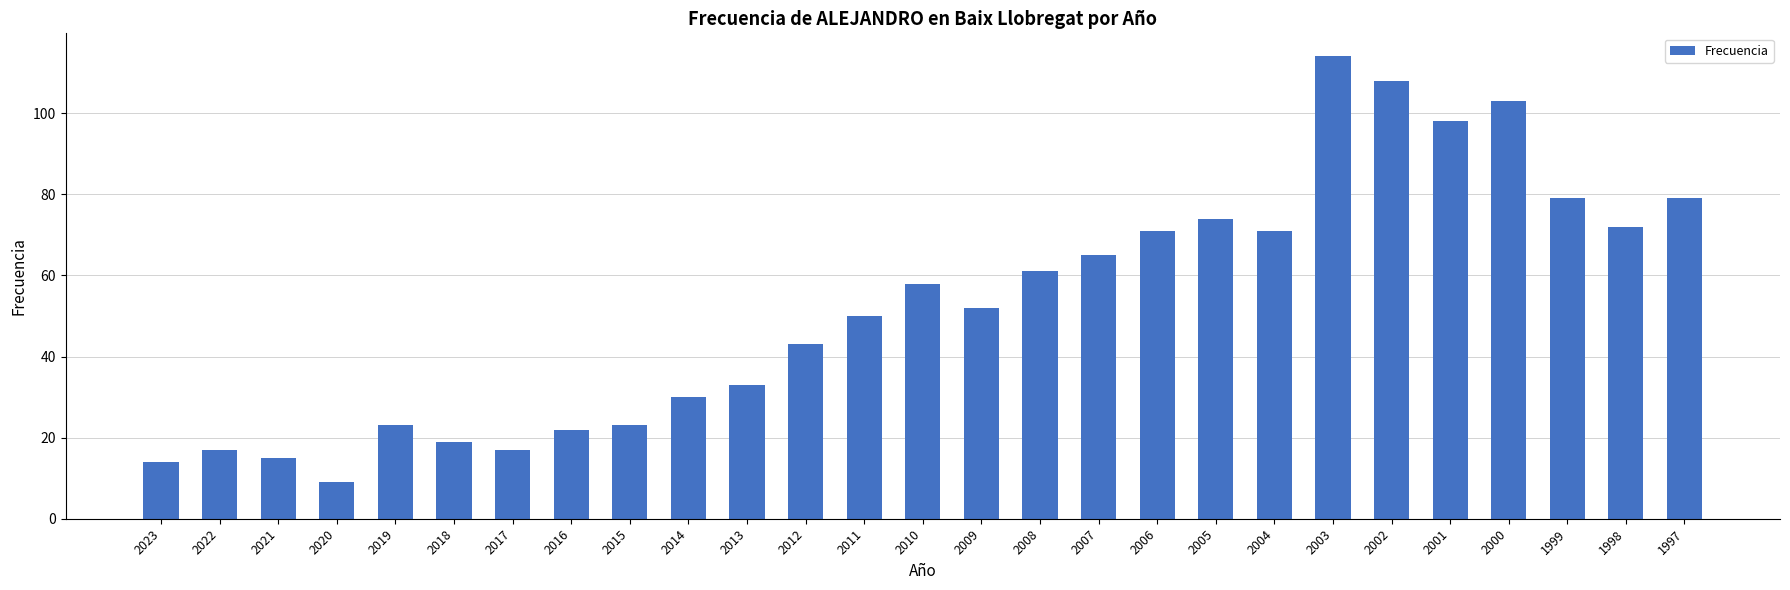

What is the value of the 5th bar from the left?

23